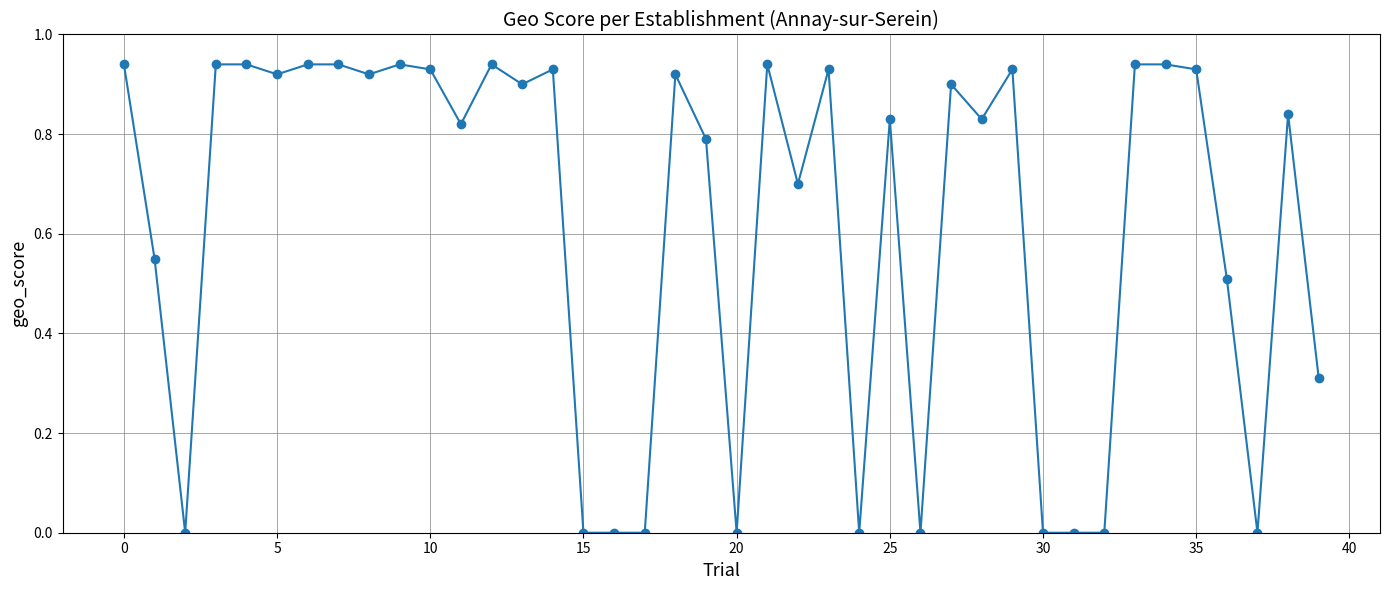

True or false: there are more than 2 points higher than both neighbors.

True